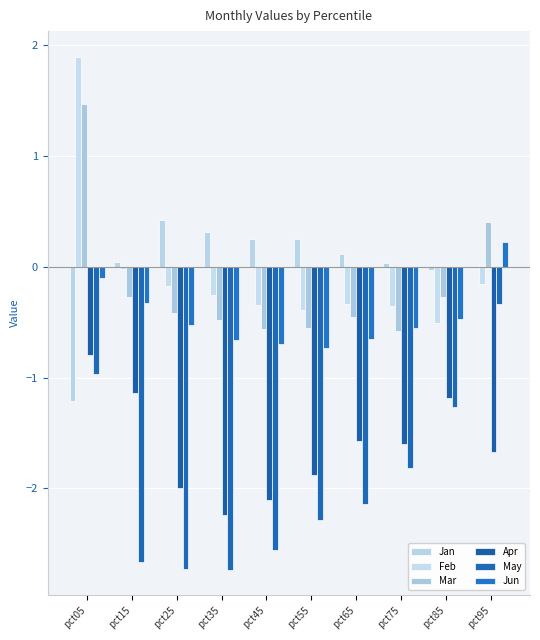

What is the average value of the Feb series?

-0.1